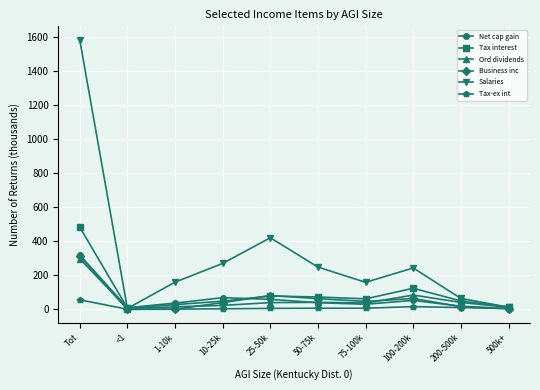

What is the greatest value displayed?

1584.3